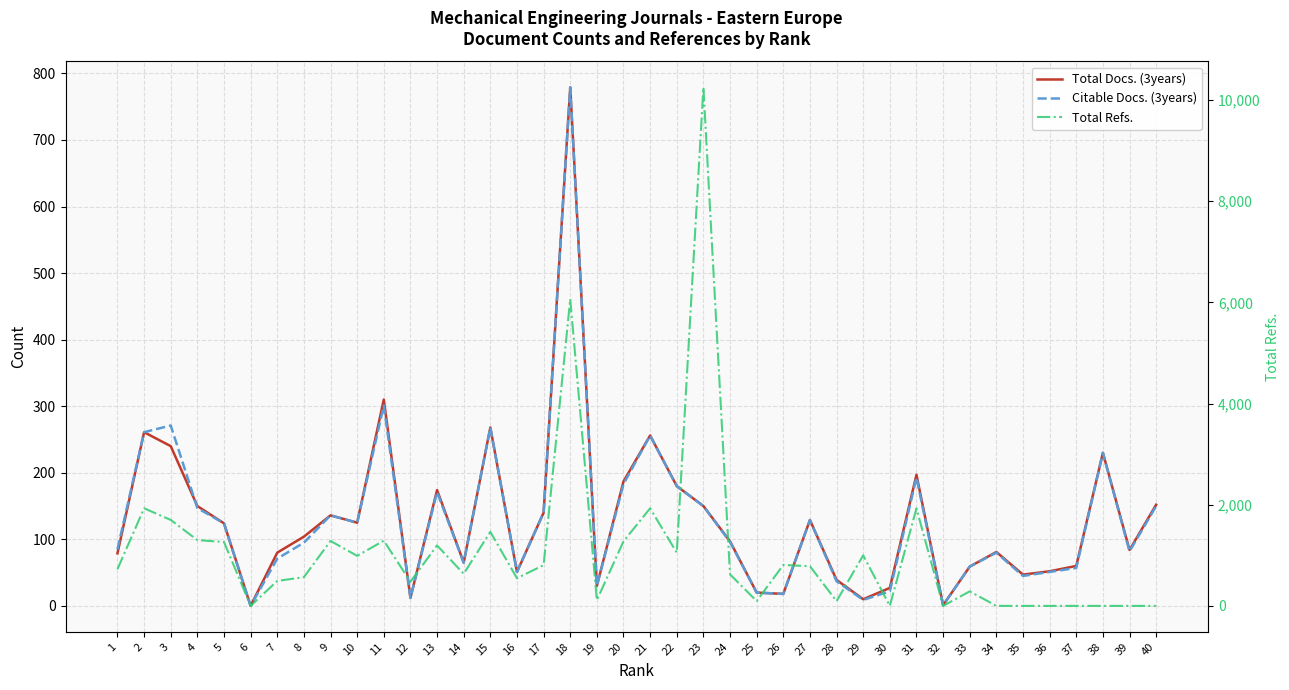

Reading right to left, extract all data points from this chart.

Total Docs. (3years): 40=152	39=84	38=230	37=60	36=52	35=47	34=81	33=59	32=1	31=197	30=27	29=10	28=39	27=129	26=18	25=20	24=97	23=150	22=180	21=256	20=187	19=30	18=779	17=140	16=51	15=268	14=65	13=174	12=12	11=310	10=125	9=136	8=104	7=80	6=0	5=124	4=150	3=240	2=261	1=79
Citable Docs. (3years): 40=150	39=82	38=230	37=57	36=51	35=45	34=80	33=59	32=1	31=193	30=22	29=9	28=37	27=129	26=18	25=20	24=96	23=150	22=180	21=256	20=183	19=30	18=779	17=140	16=51	15=268	14=65	13=171	12=12	11=301	10=125	9=136	8=95	7=71	6=0	5=124	4=147	3=271	2=261	1=85
Total Refs.: 40=0	39=0	38=0	37=0	36=0	35=0	34=0	33=287	32=0	31=1927	30=0	29=999	28=94	27=784	26=809	25=95	24=623	23=10248	22=1052	21=1928	20=1276	19=114	18=6063	17=805	16=547	15=1464	14=635	13=1195	12=477	11=1289	10=989	9=1284	8=568	7=493	6=0	5=1263	4=1300	3=1699	2=1929	1=726